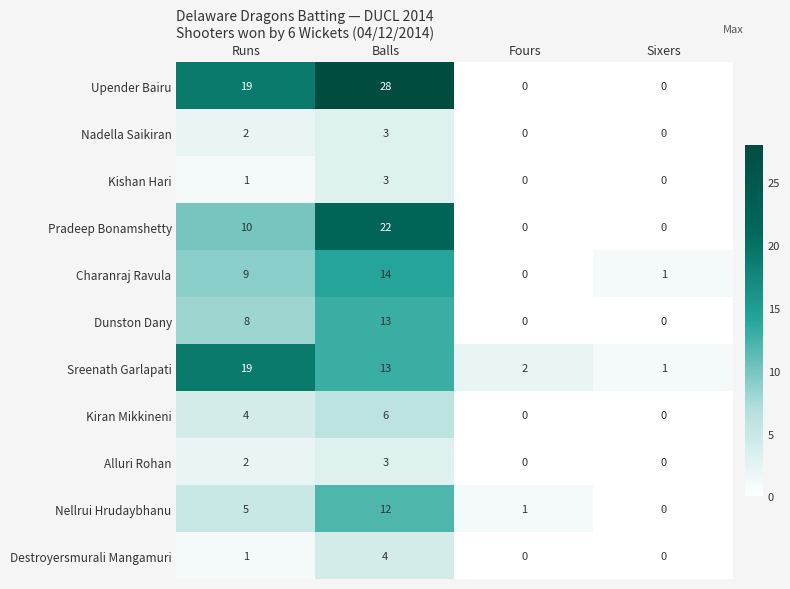

At which category does the chart reach its peak across all series?

Balls